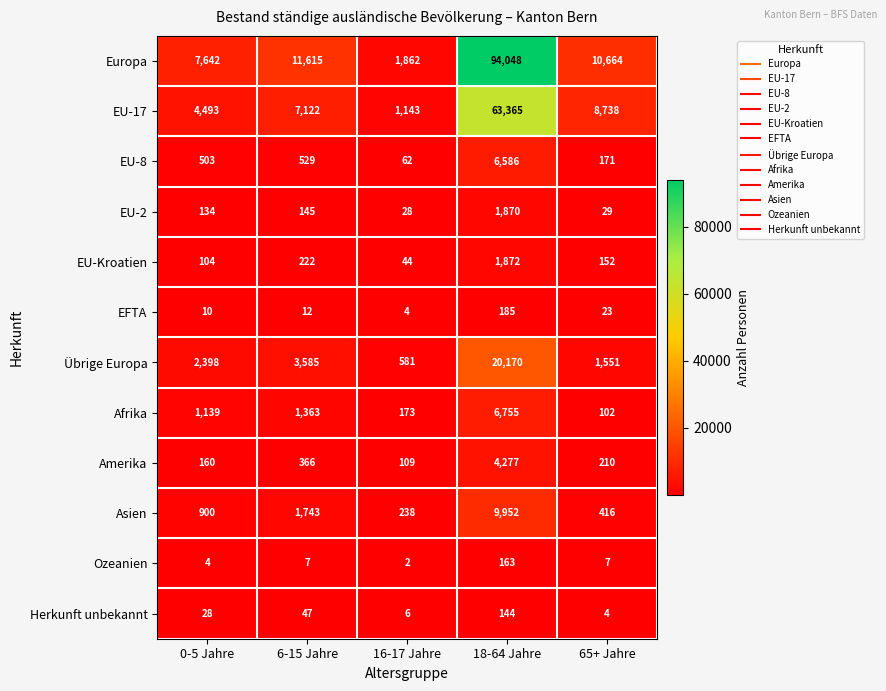

What is the greatest value displayed?

94048